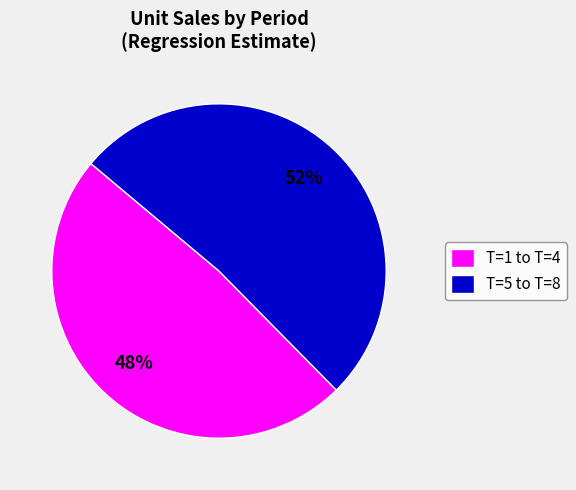

The T=5 to T=8 slice represents 46% of the pie. True or false?

False